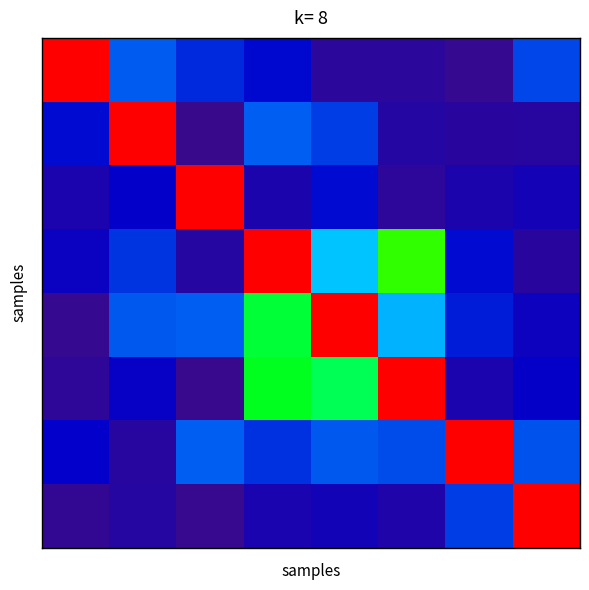

At which category is the sum across all series the highest?

3